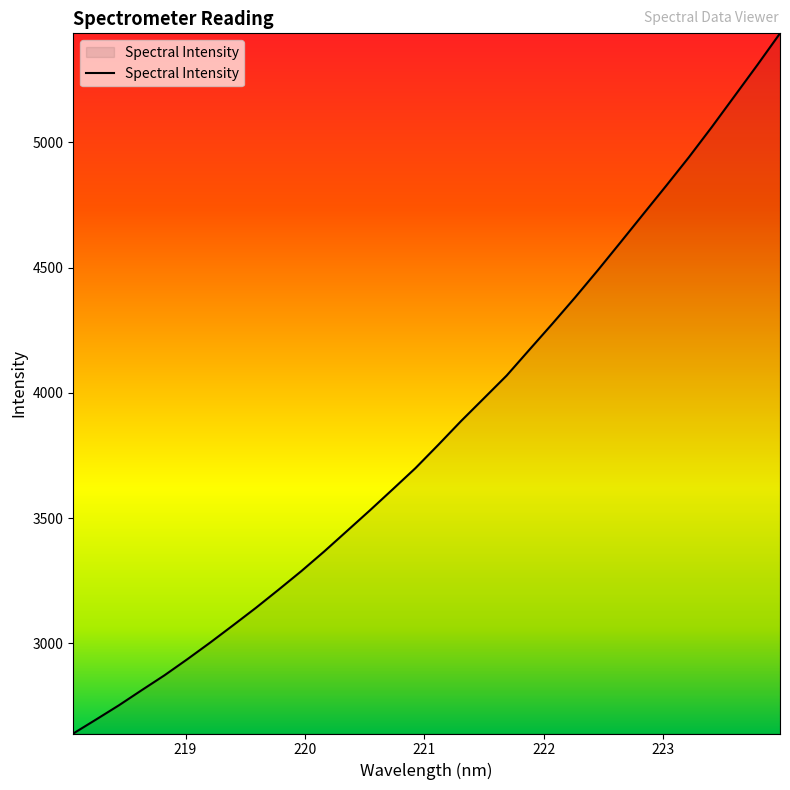

What is the maximum value shown in the chart?

5435.2